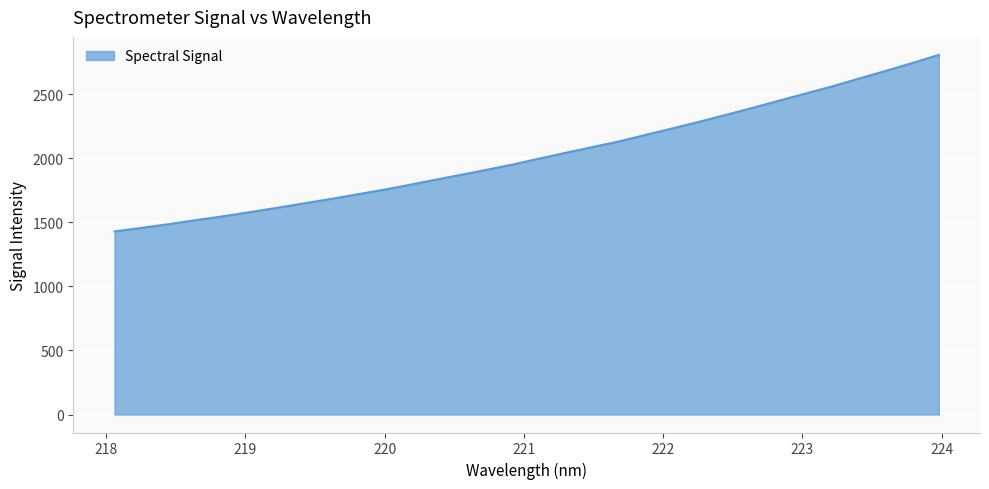

How many values exceed 2000?

16